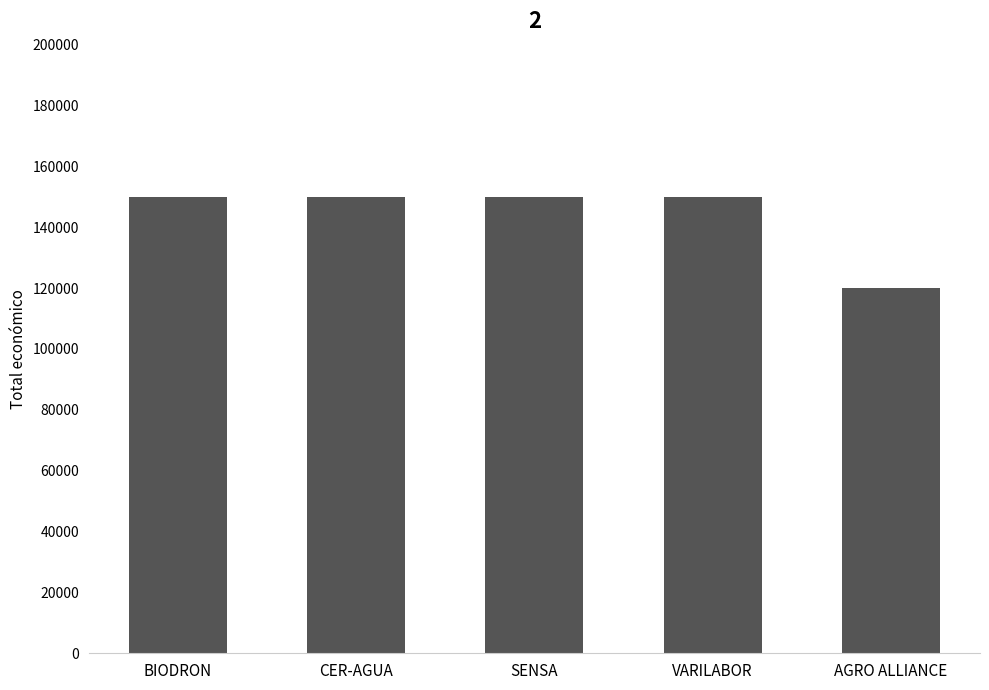

What is the label of the 1st bar from the right?

AGRO ALLIANCE